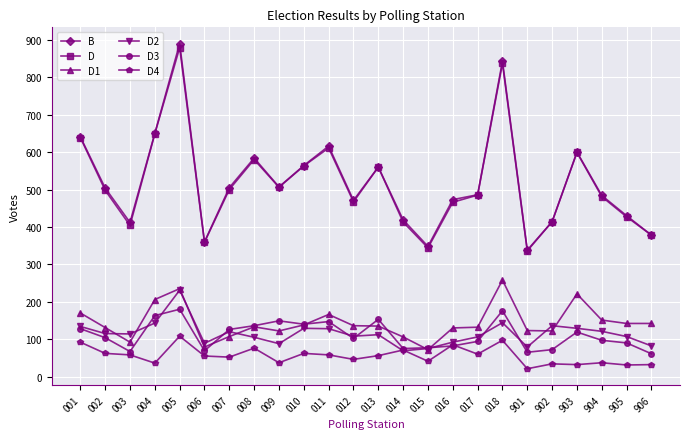

Which label corresponds to the largest value in the chart?

005